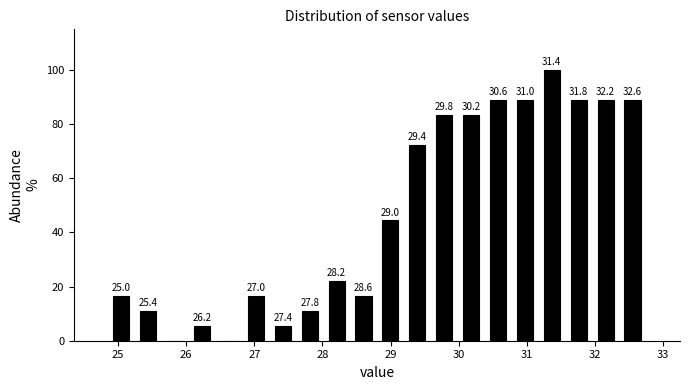

Read against the x-axis, roughly where is the centre of the tallest bar?

31.4